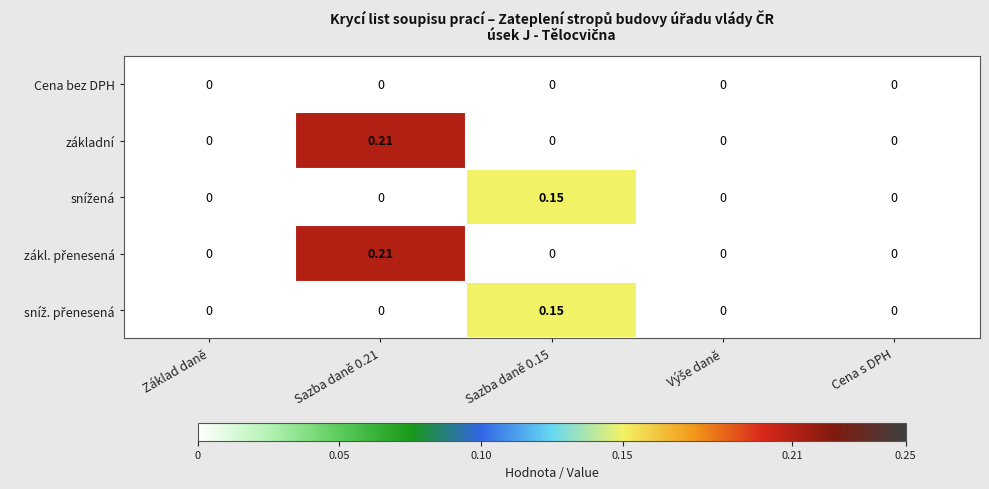

Count the number of categories in the chart.

5